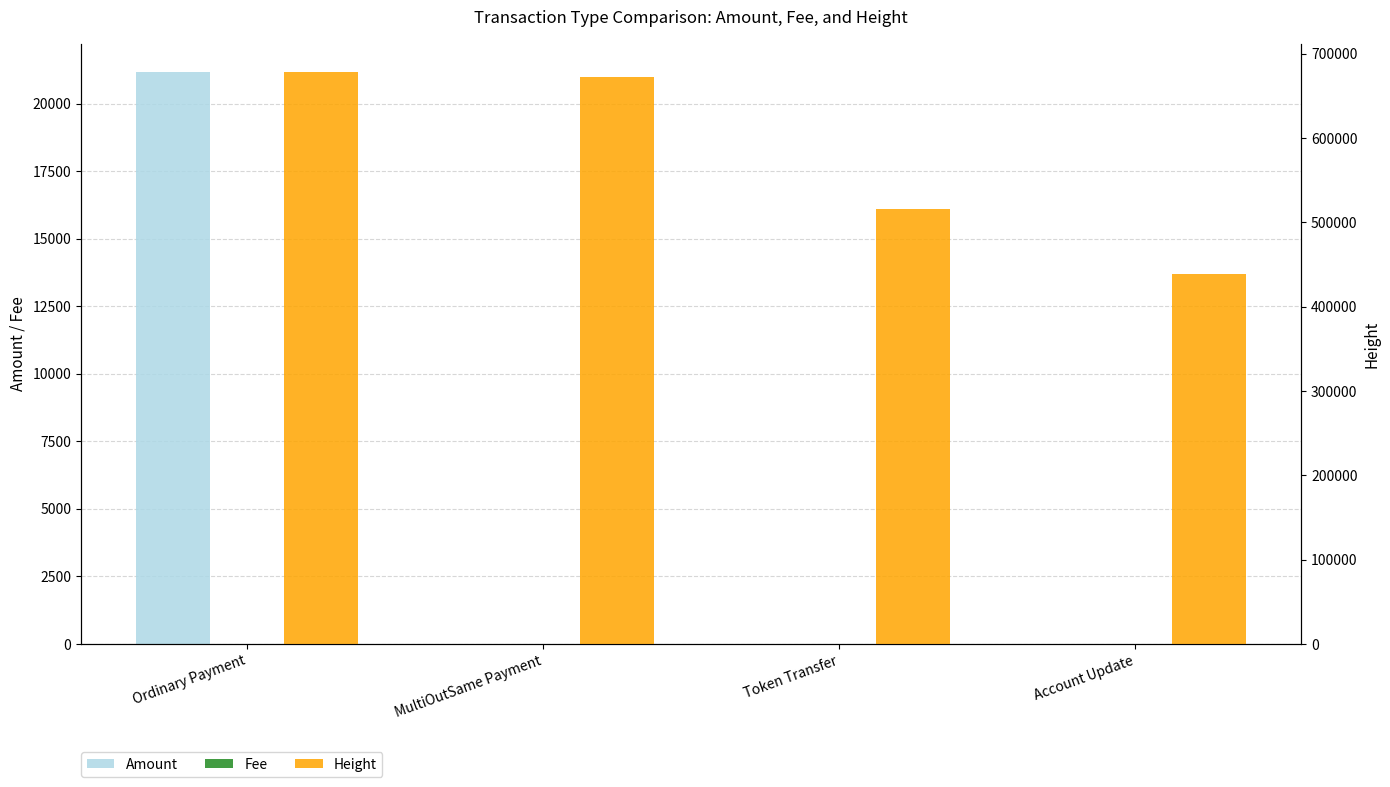

How many groups of bars are there?

4